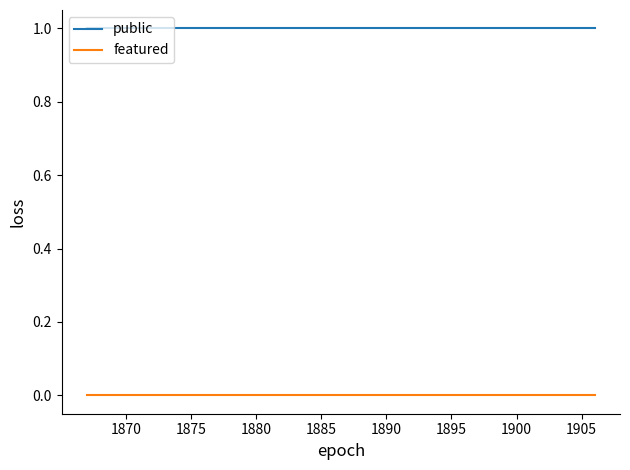

Which series has the largest total across all categories?

public